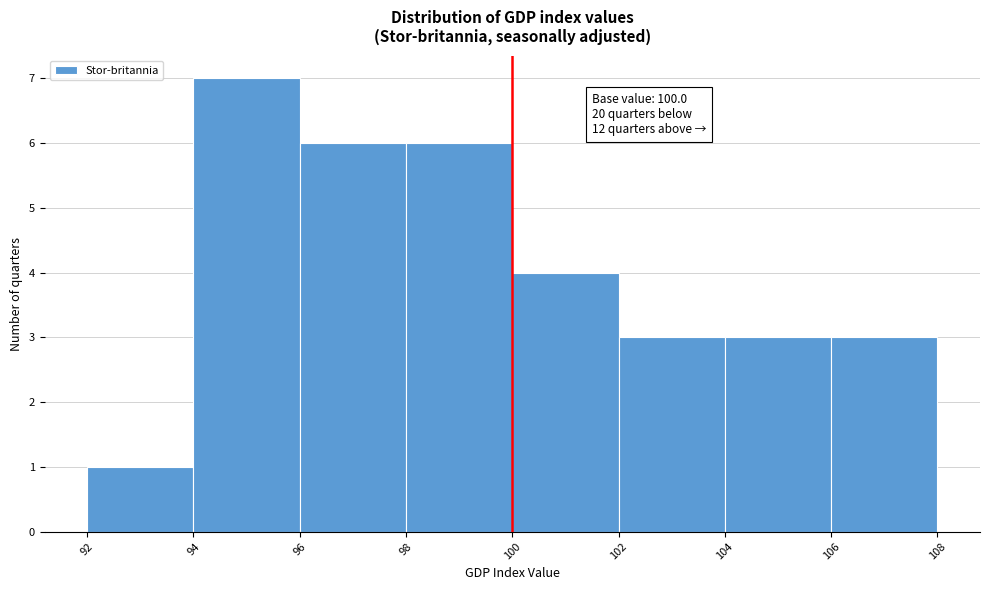

Which range on the x-axis has the tallest bar?

94 to 96